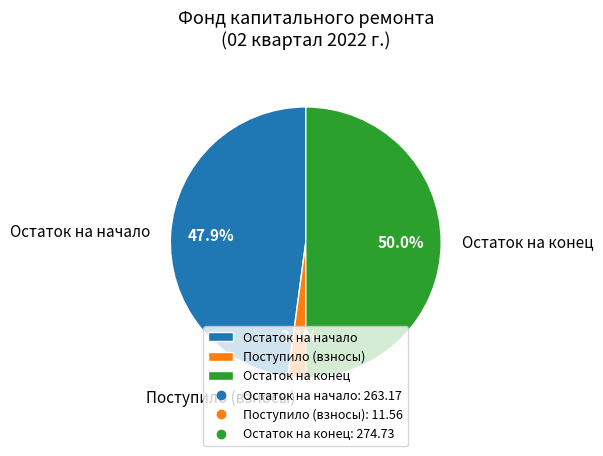

What portion of the pie excludes Поступило (взносы)?

97.9%